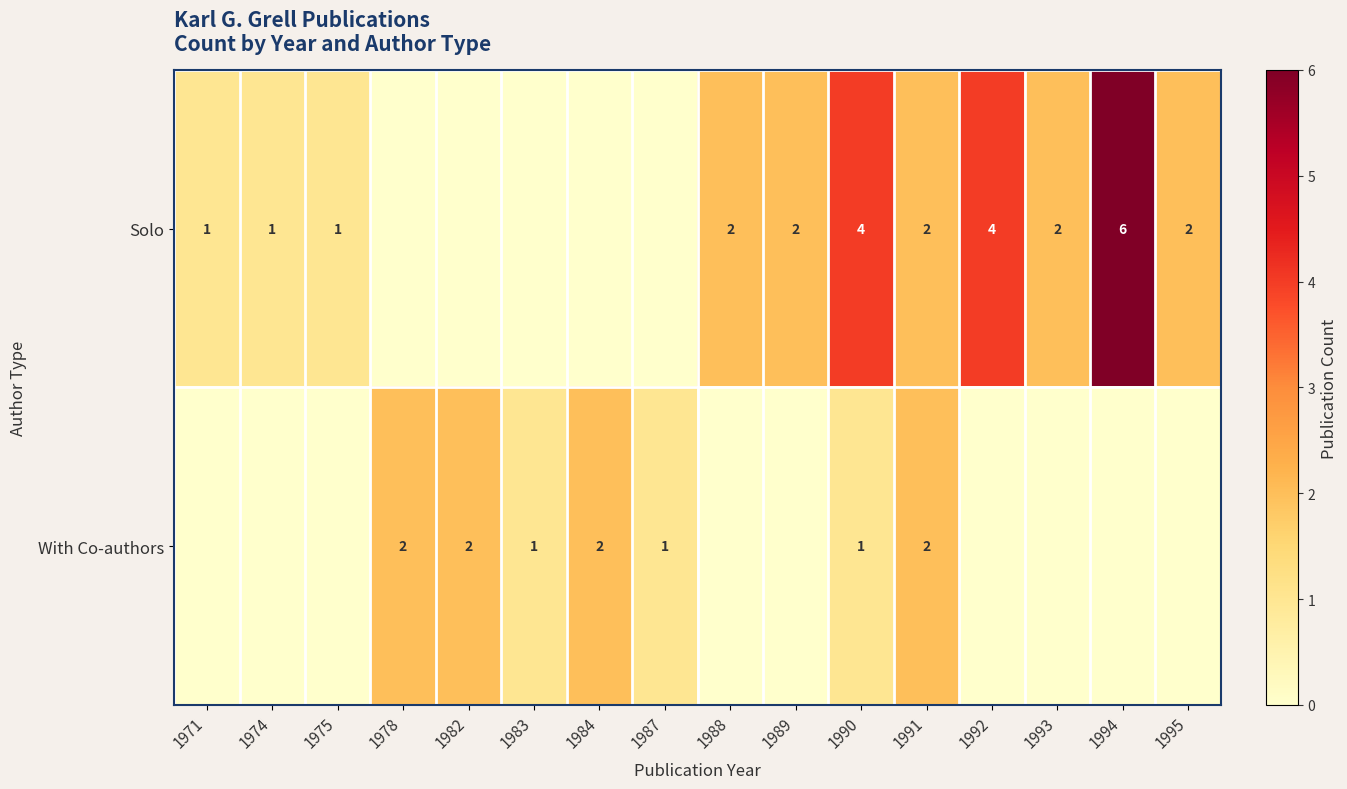

How many data points does each series have?

16